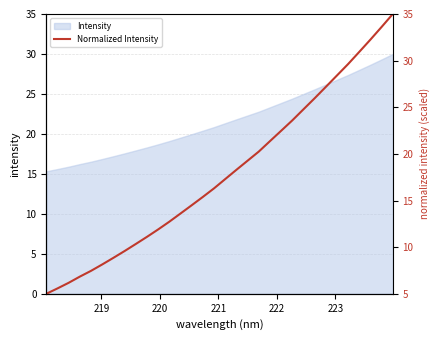

What is the value of the 30th point from the left?

32.3